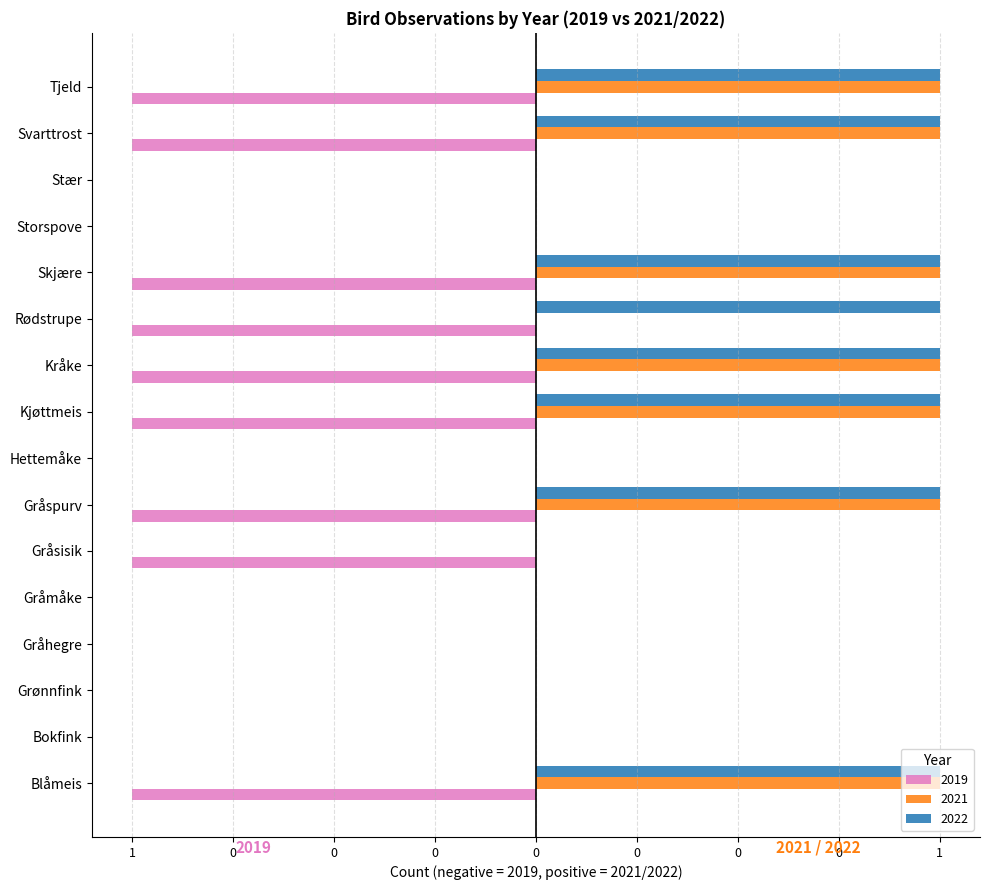

The 2022 series shows -1 at Grønnfink. True or false?

False